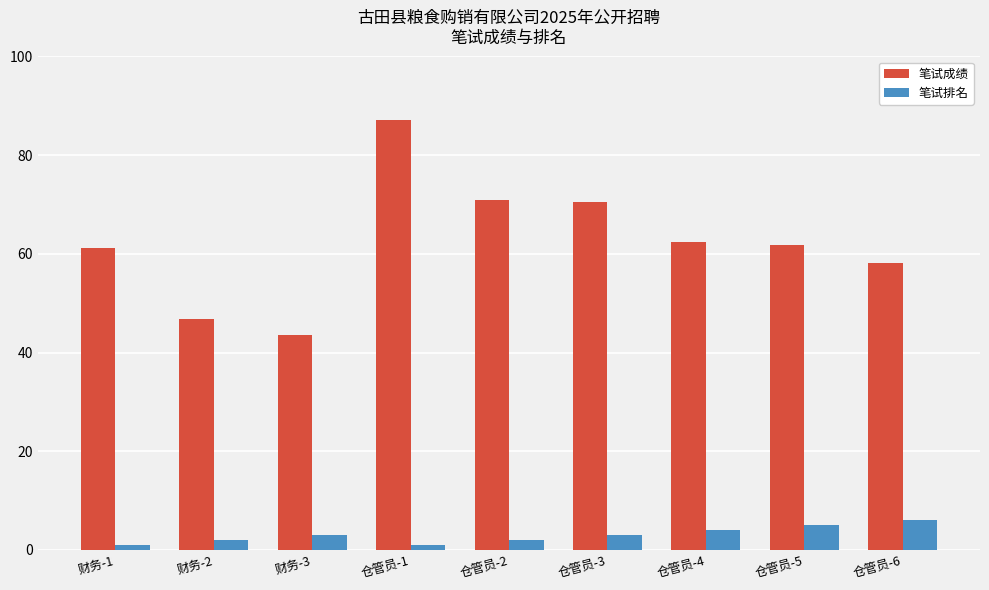

Does the chart contain stacked bars?

No